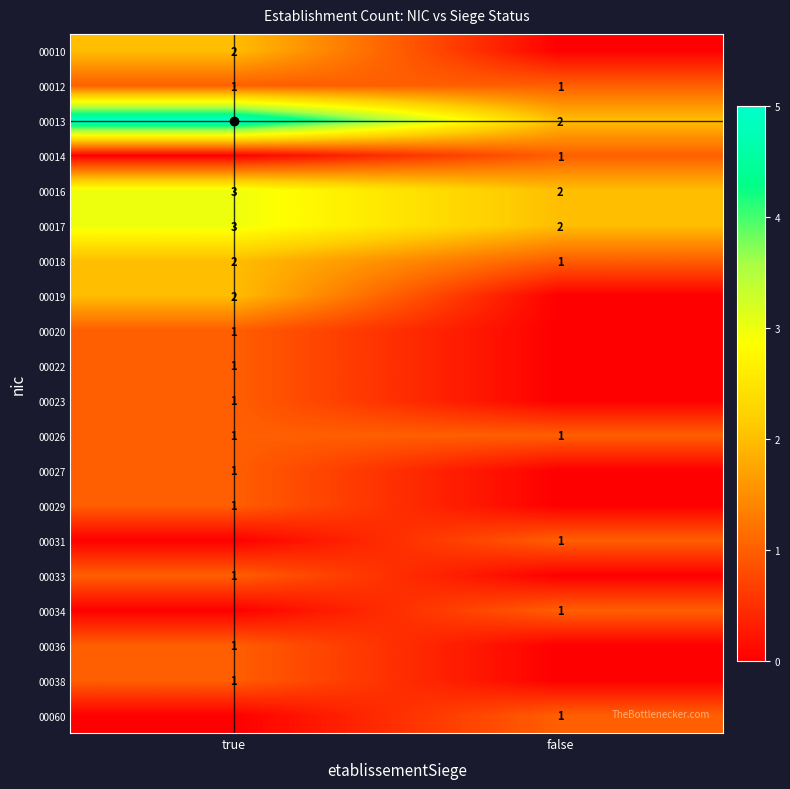

The 00018 series shows 2 at true. True or false?

True